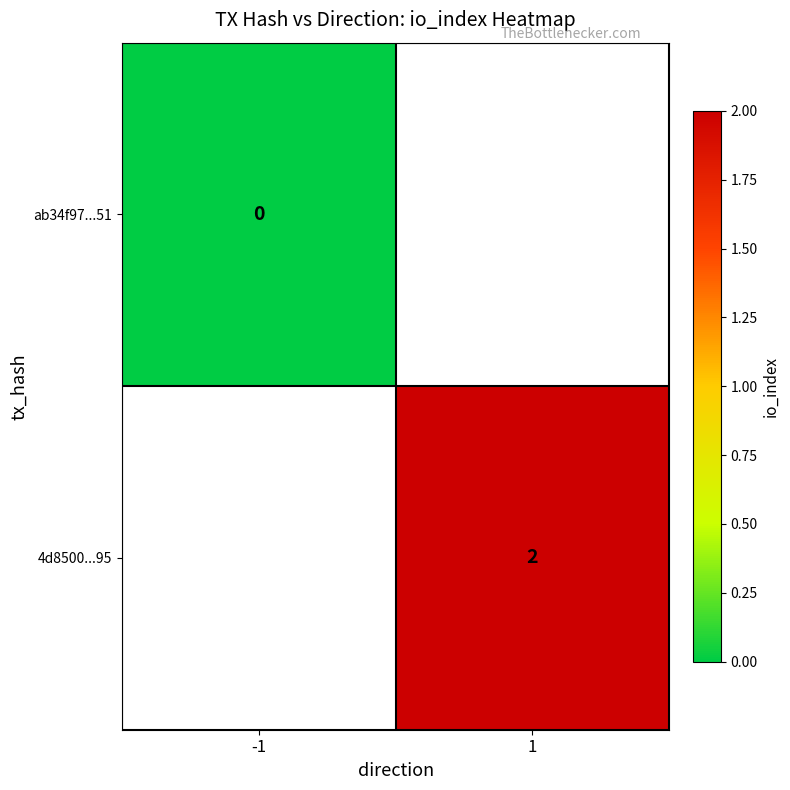

Is it true that 4d8500...95 equals 3.5 at 1?

False